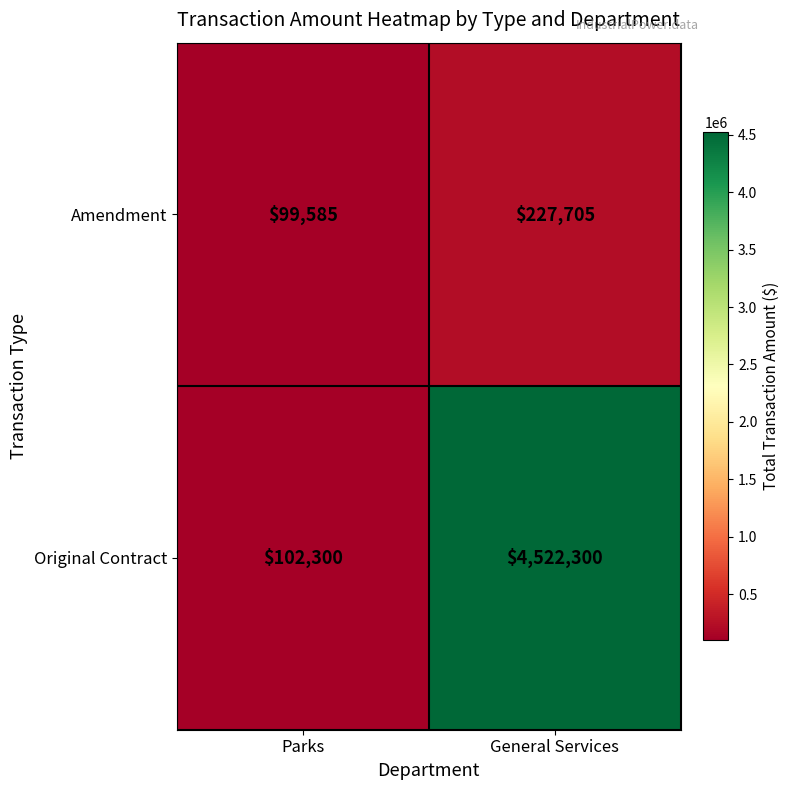

Rank the series by their average value, from lowest to highest.

Amendment, Original Contract